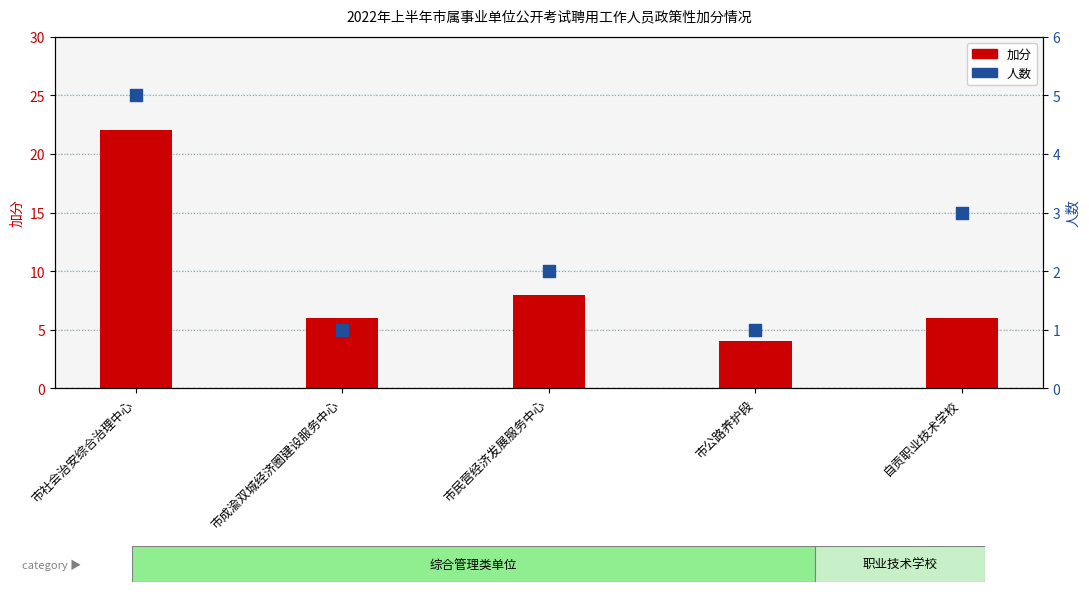

What are all the series names shown in the legend?

加分, 人数